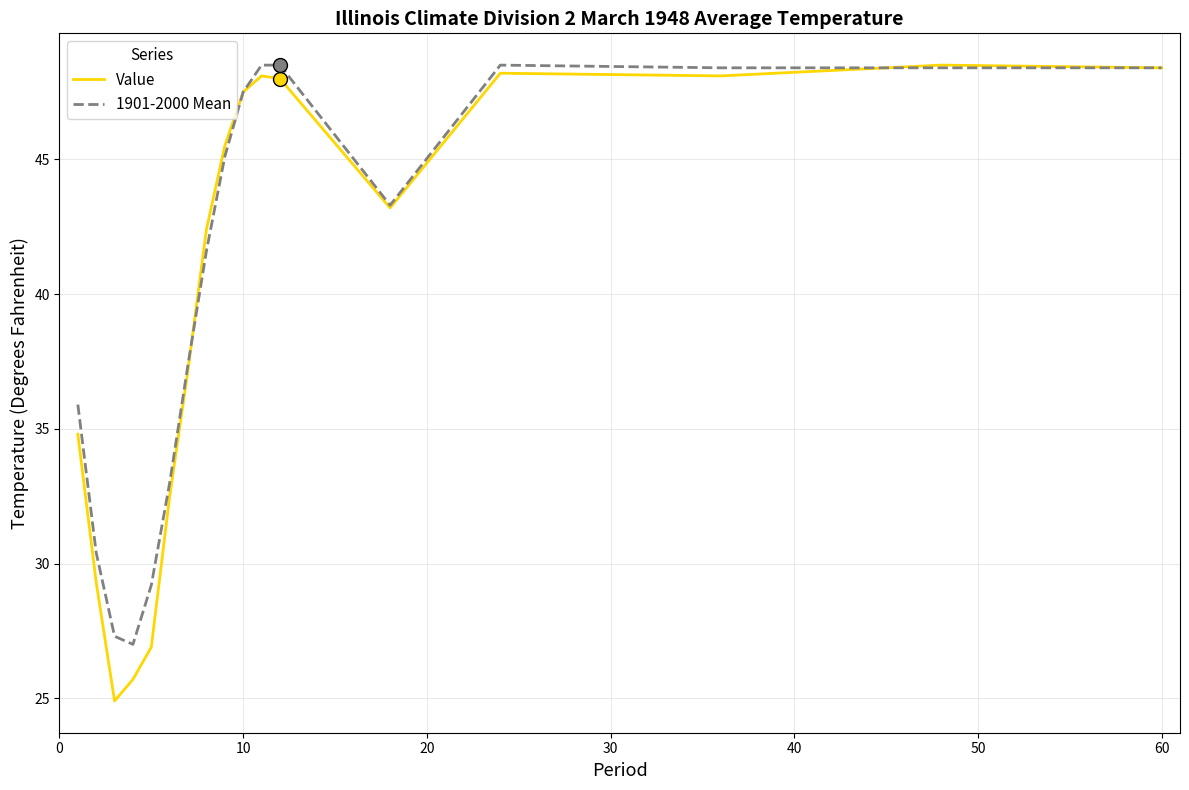

What is the minimum value for Value?

24.9